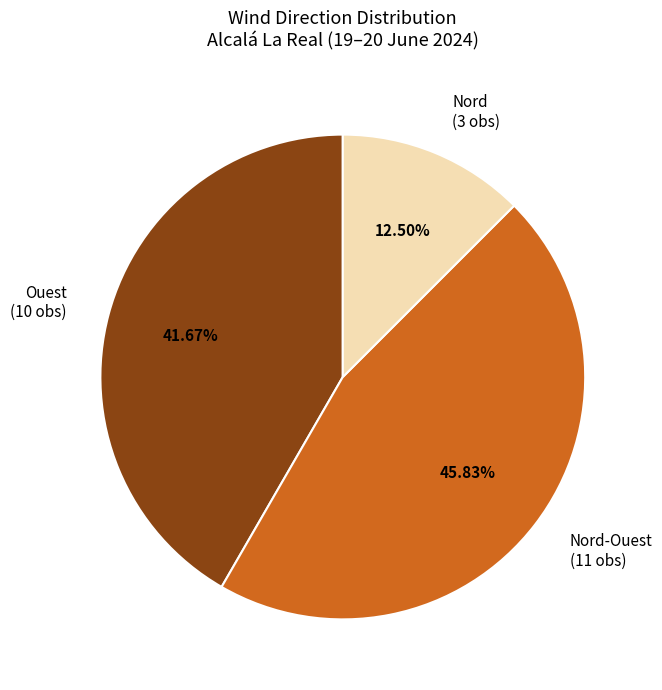

Is Nord-Ouest (11 obs) the majority of the pie?

No